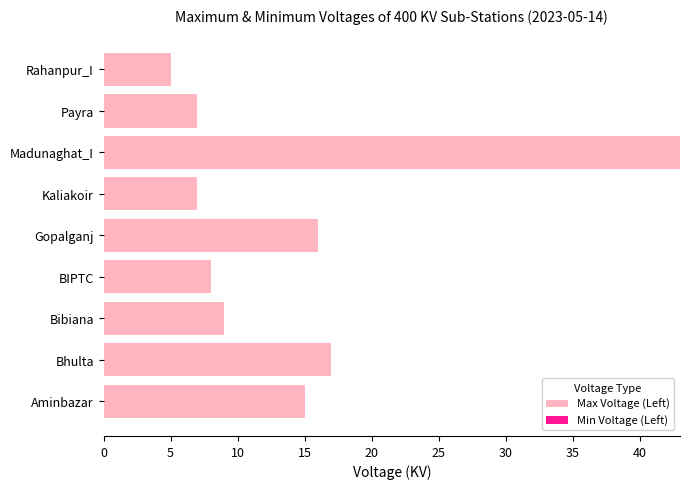

The value at Payra is 7. True or false?

True